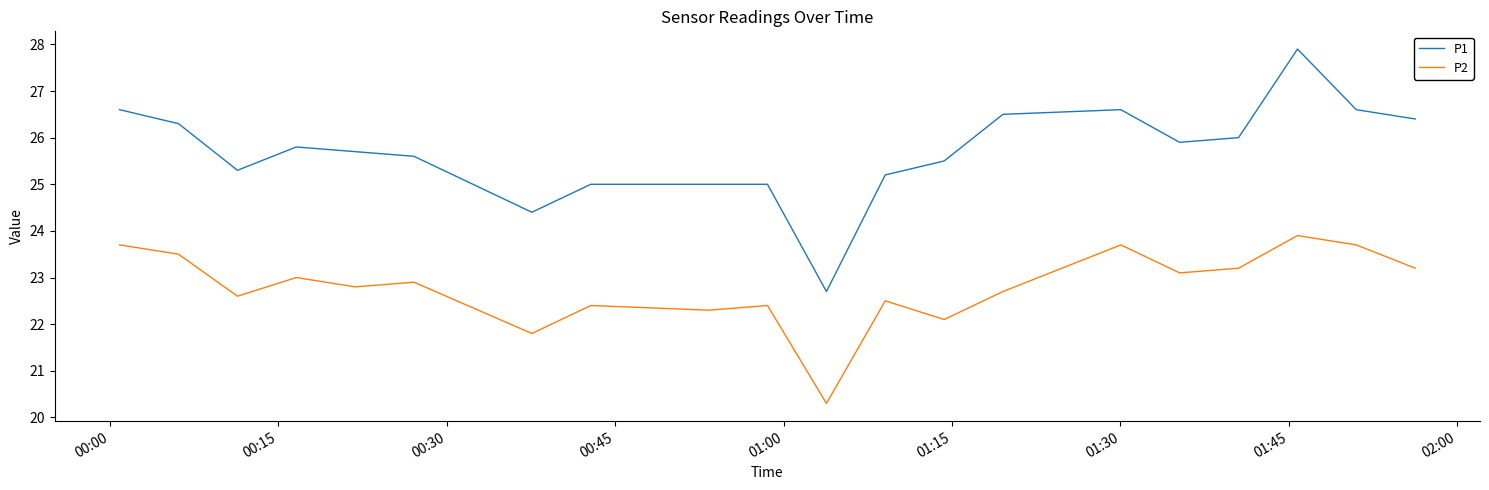

In P2, how many points are lower than both neighbors (excluding endpoints)?

7